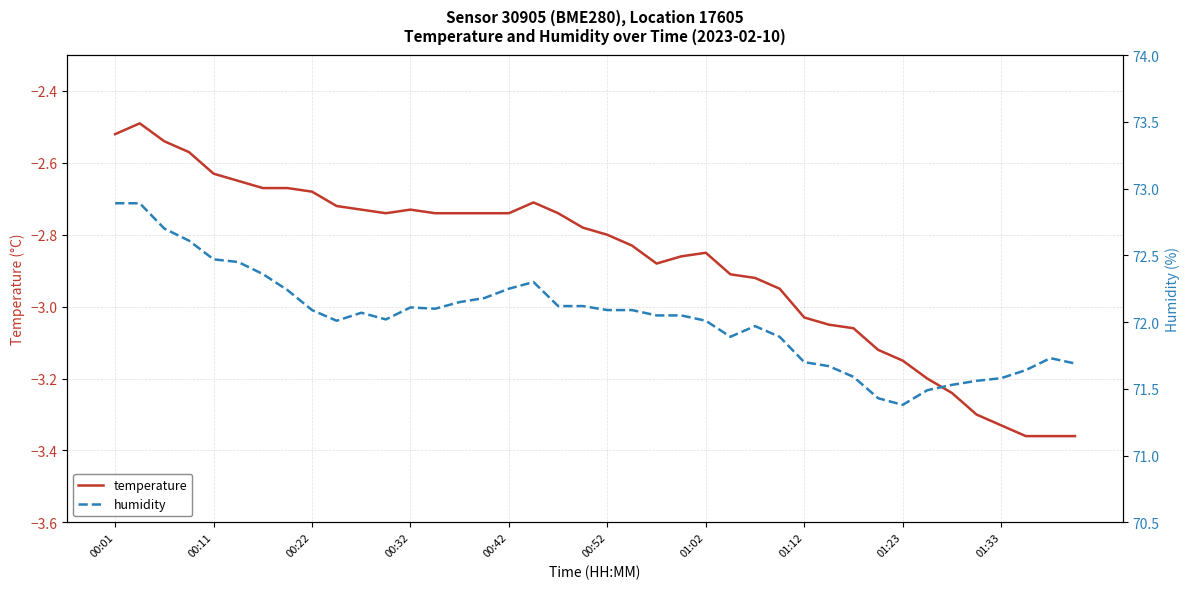

True or false: temperature and humidity cross at least once.

False